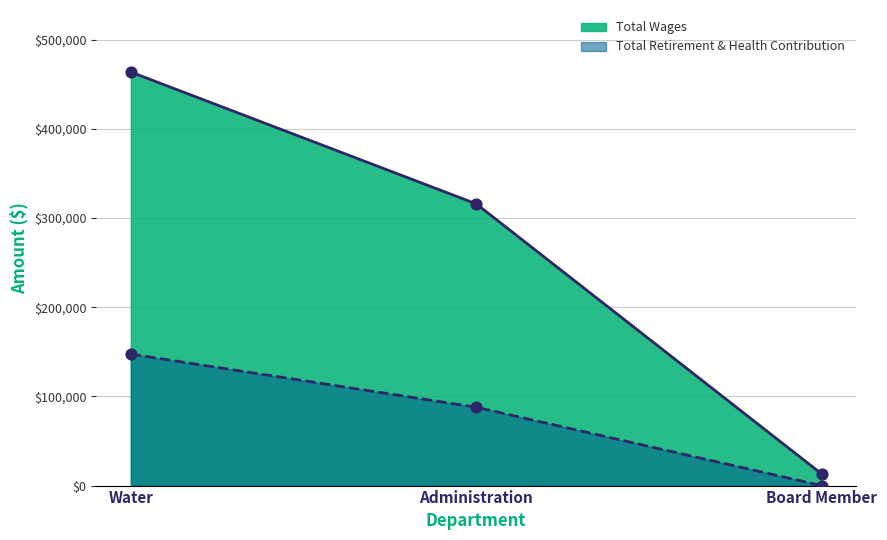

Which series contains the lowest Y value?

Total Retirement & Health Contribution